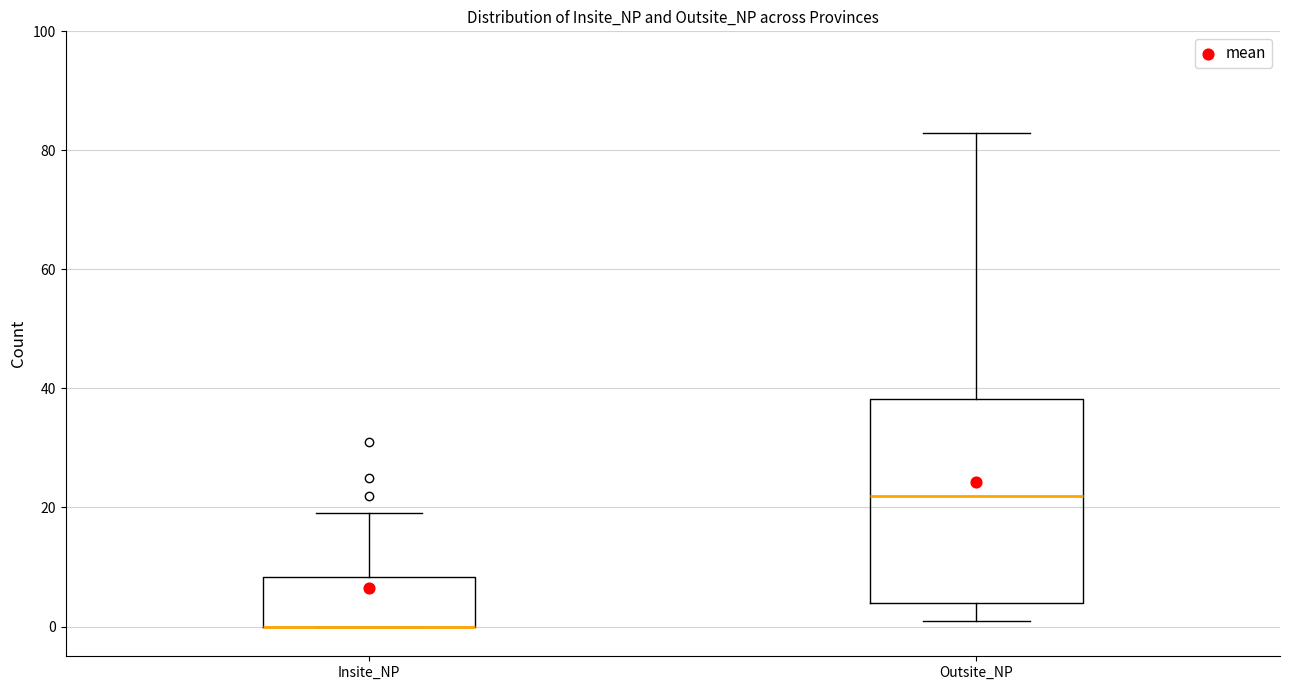

Reading left to right, transcribe this box plot: for each box, give where its median line is, the range the box spans, and where its two whiskers end, as read against the y-axis. The values are not printed on the chart, so give them approximately, as read against the axis.

Insite_NP: median 0 (drawn on the box's lower edge), box 0 to 8, whiskers 0 to 20
Outsite_NP: median 22, box 4 to 38, whiskers 2 to 84